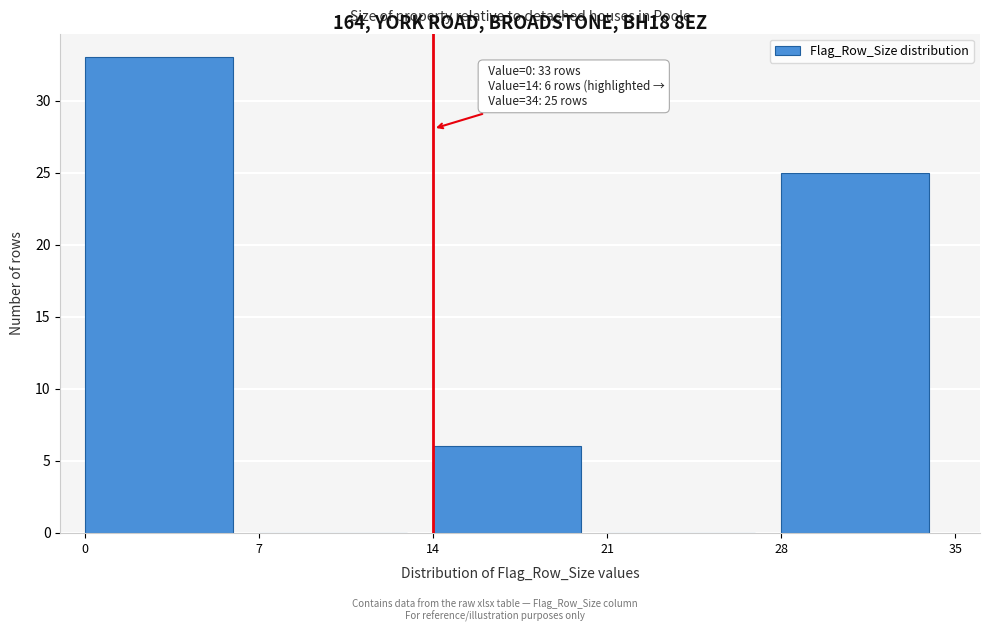

Over which range of the x-axis is the bar tallest?

0 to 7